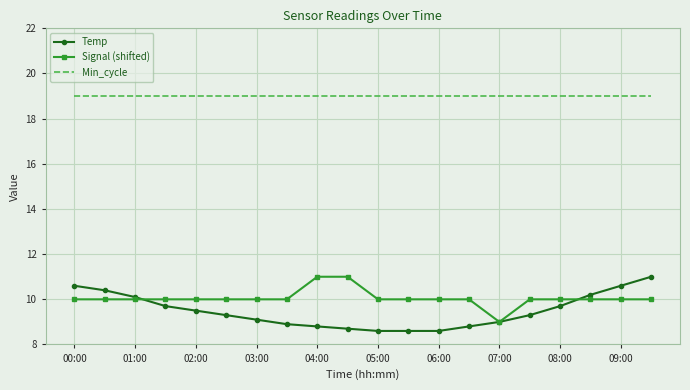

True or false: Temp and Min_cycle intersect in this chart.

False